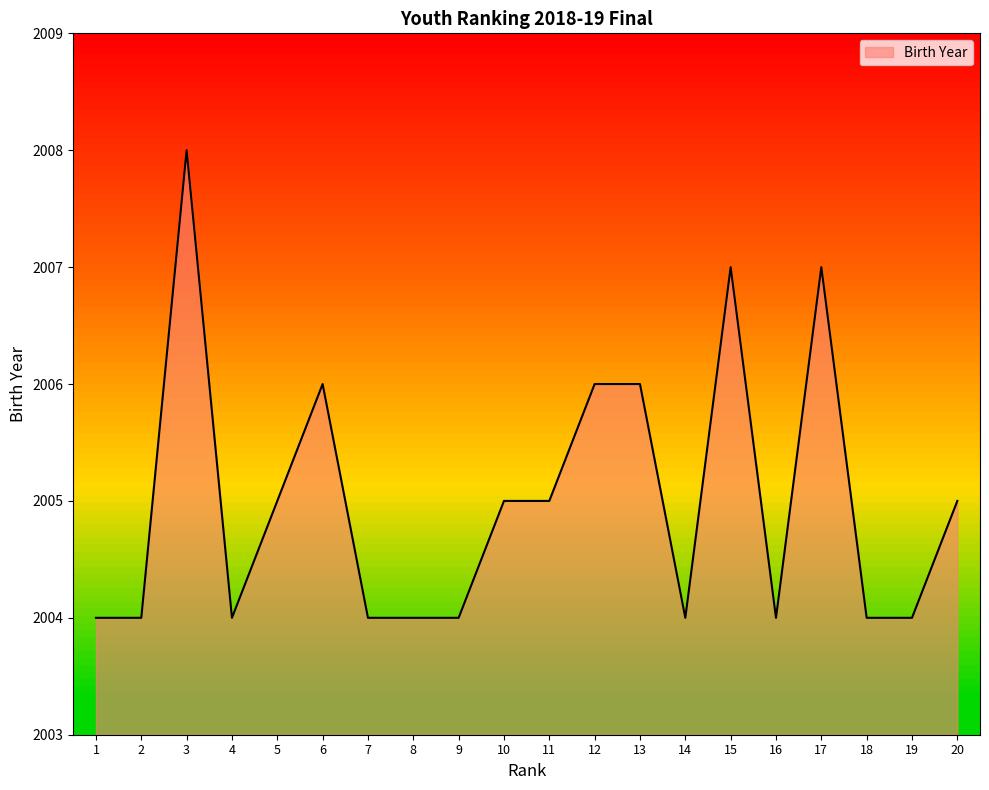

The value at 10 is 2005. True or false?

True